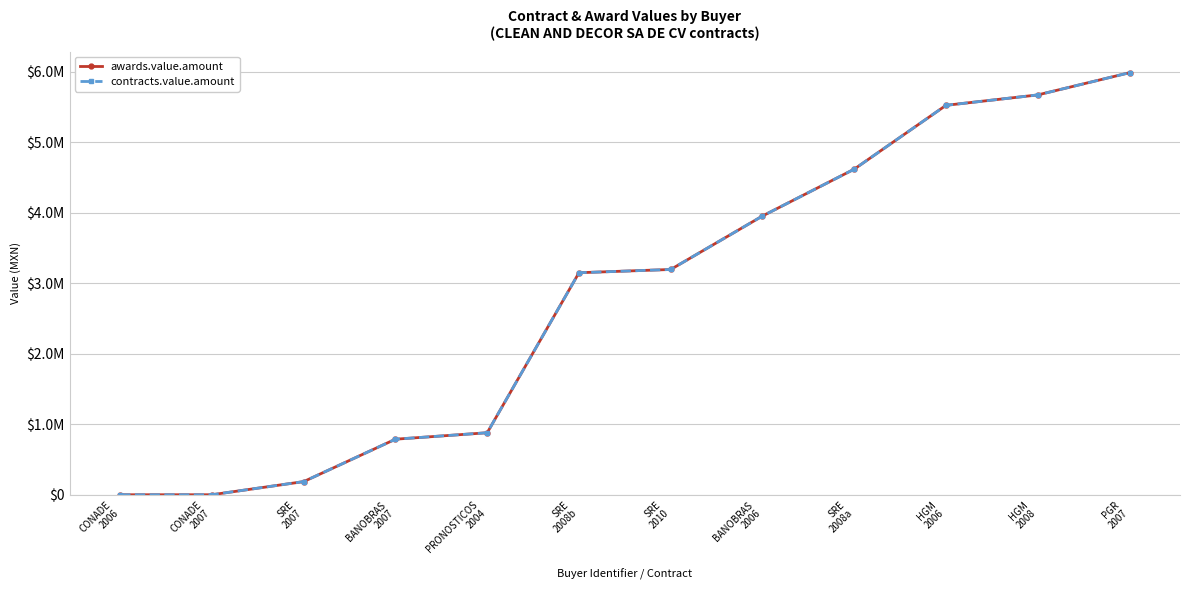

Which series has the widest spread of values?

awards.value.amount